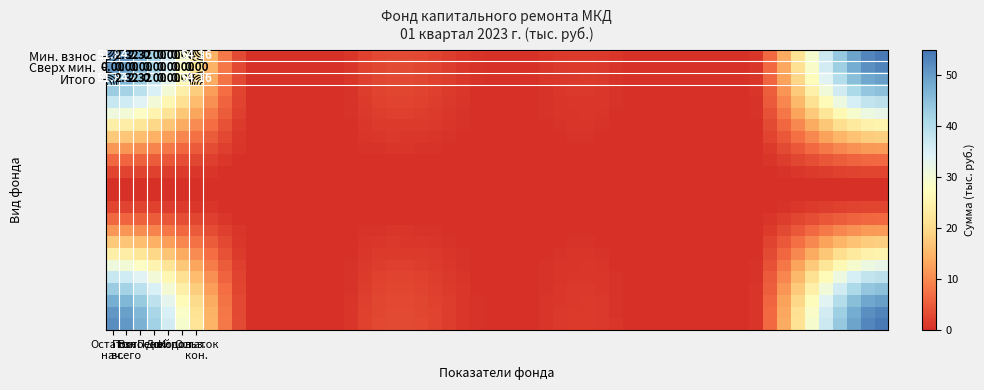

Reading left to right, list all the values displayed in this chart.

за счет минимального взноса: 51.8	2.3	2.3	0.0	0.0	0.0	54.2
сверх минимального размера взноса: 0.0	0.0	0.0	0.0	0.0	0.0	0.0
Итого фонд капитального ремонта: 51.8	2.3	2.3	0.0	0.0	0.0	54.2